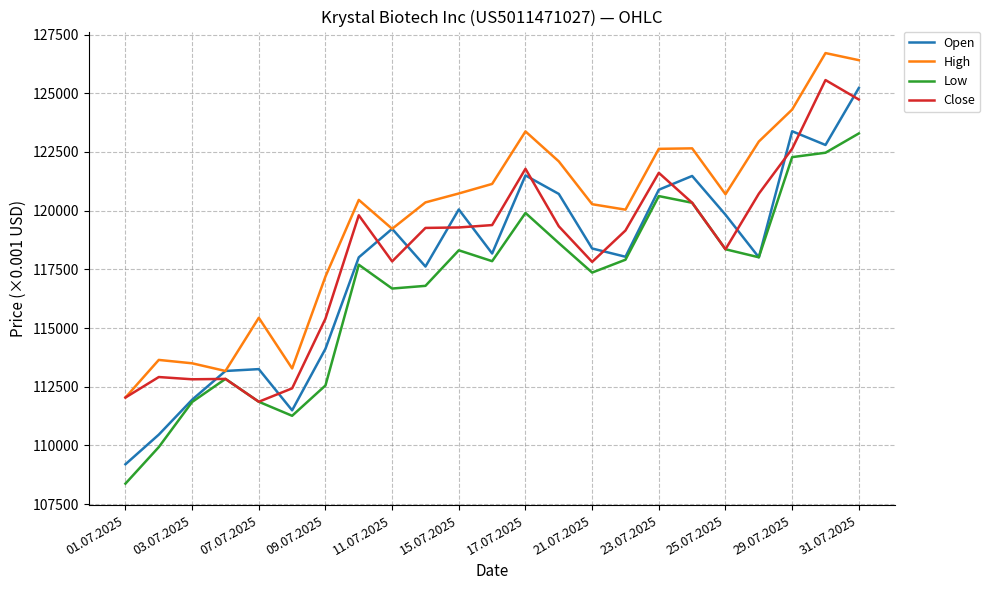

What is the difference between the second highest and minimum values in the Low series?

14094